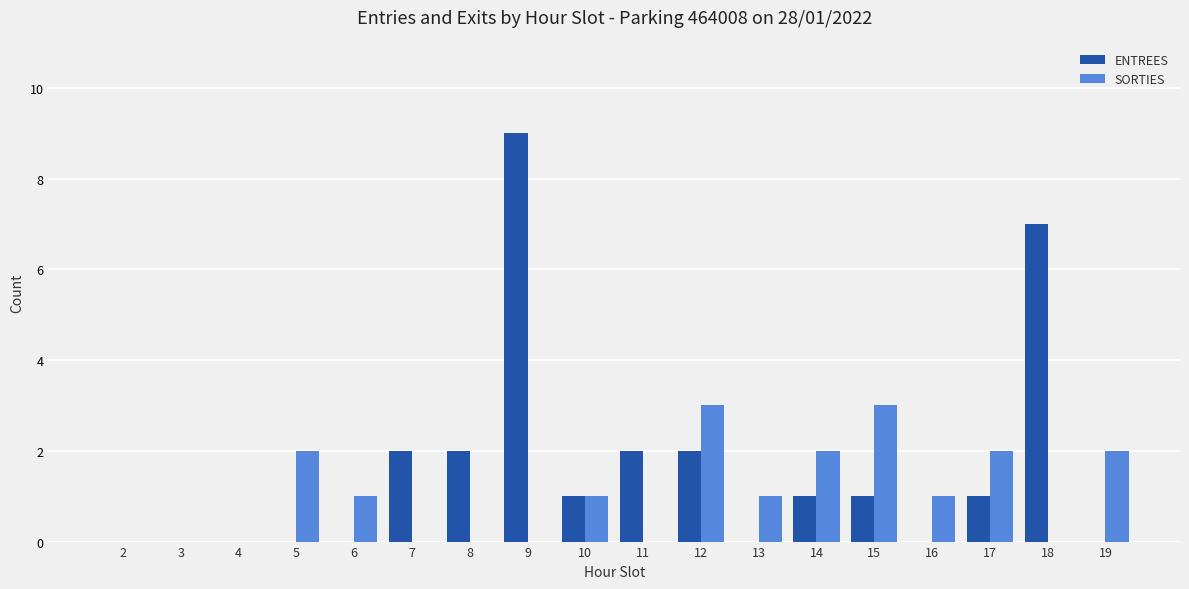

What is the approximate value of SORTIES at 12?

3